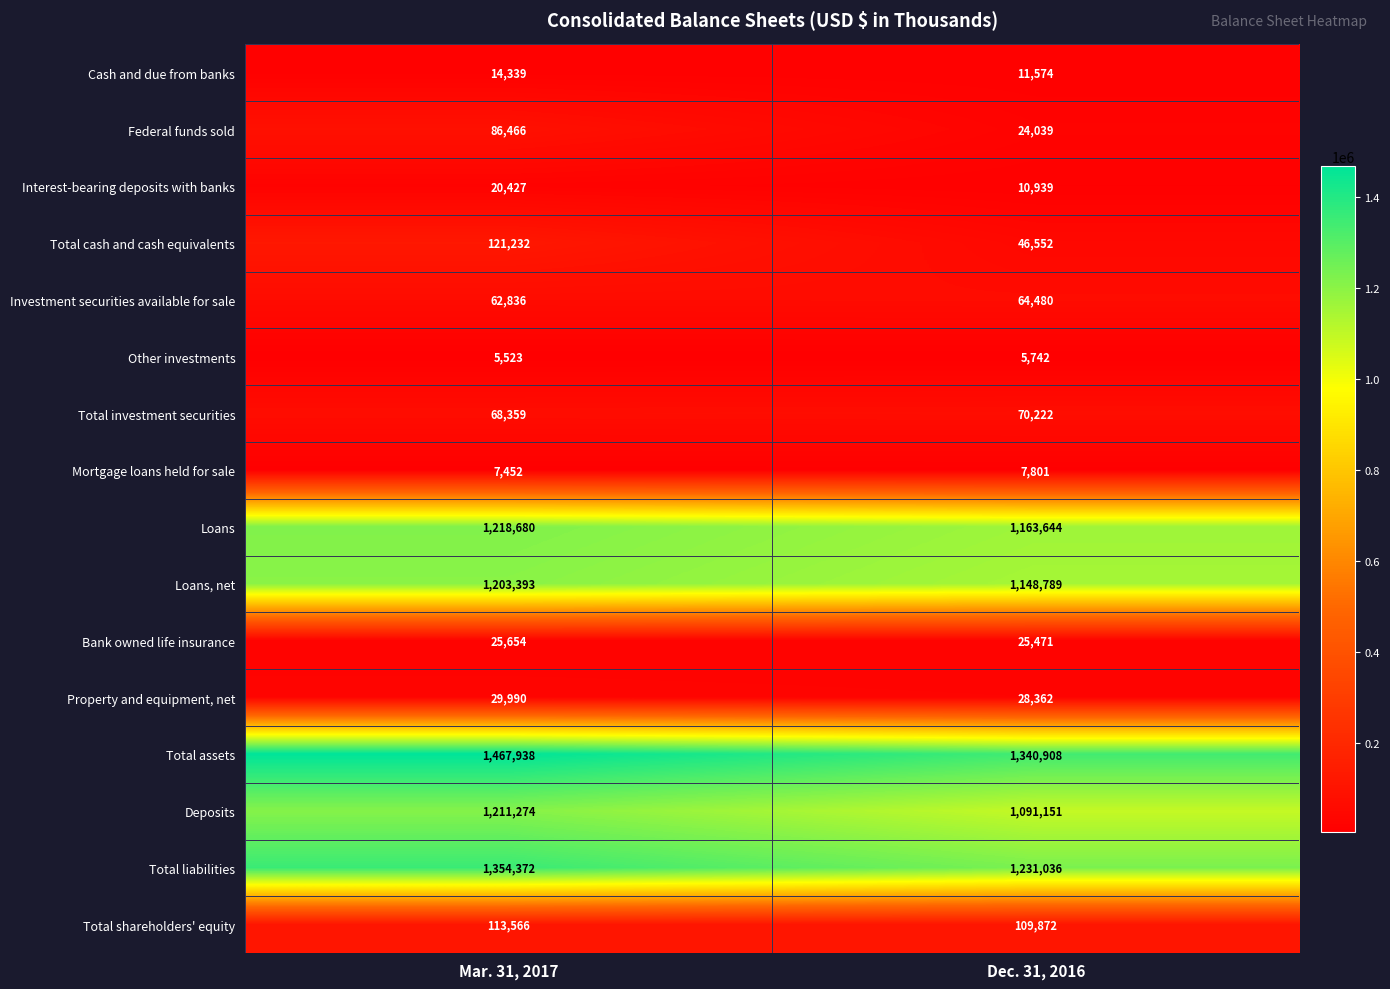

How many data points does each series have?

2